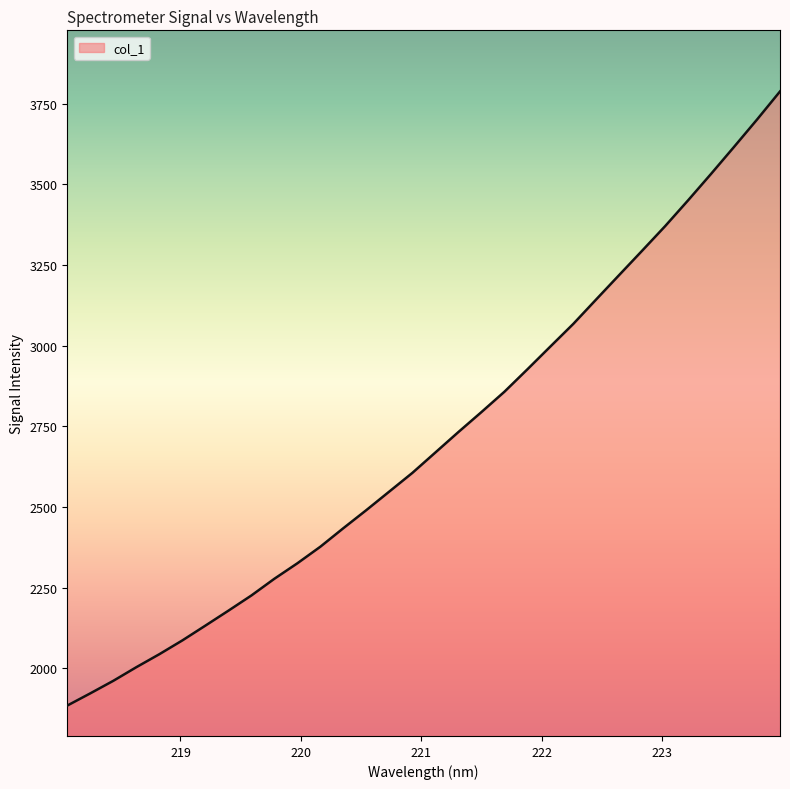

How many values exceed 2668?

16